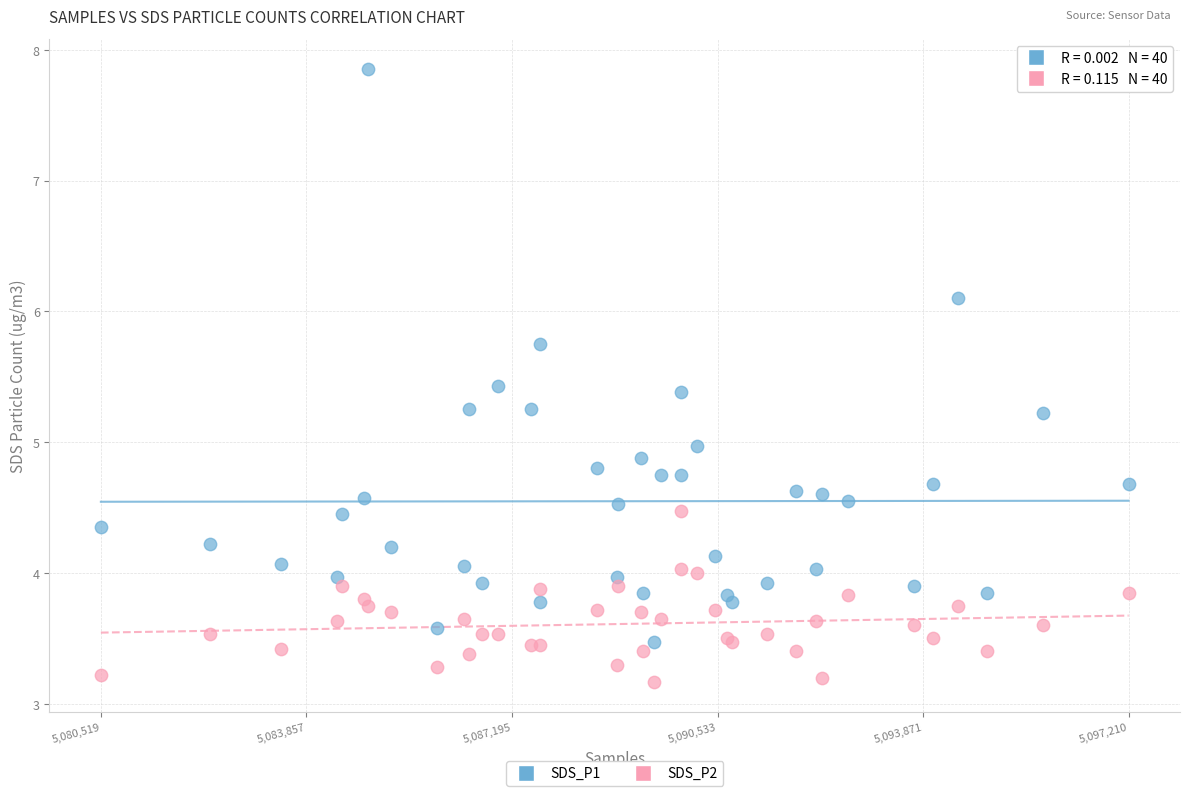

What are all the series names shown in the legend?

SDS_P1, SDS_P2